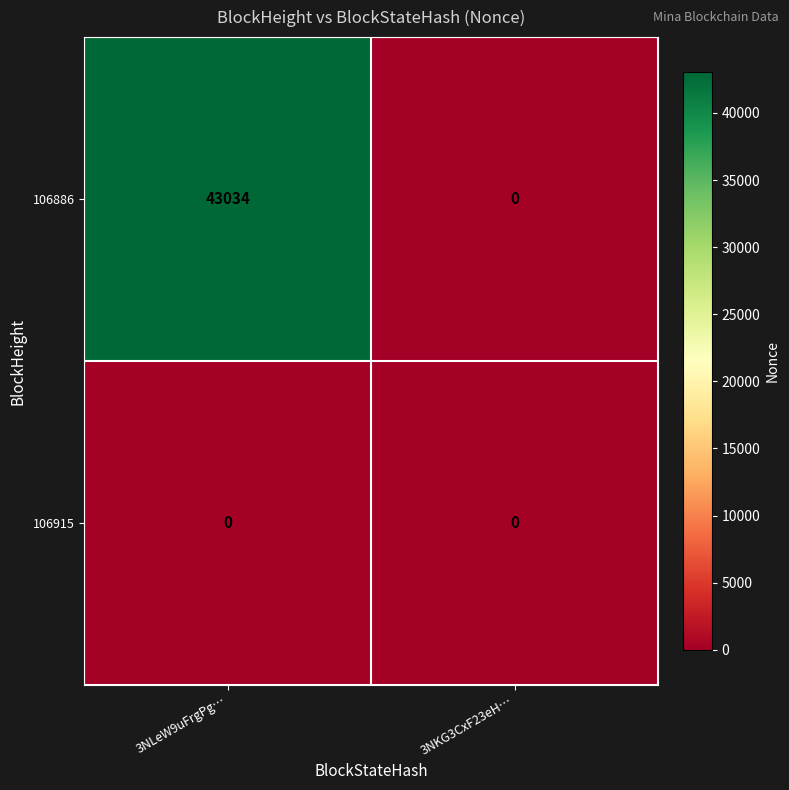

Reading left to right, extract all data points from this chart.

106886: 3NLeW9uFrgPg…=43034	3NKG3CxF23eH…=0
106915: 3NLeW9uFrgPg…=0	3NKG3CxF23eH…=0